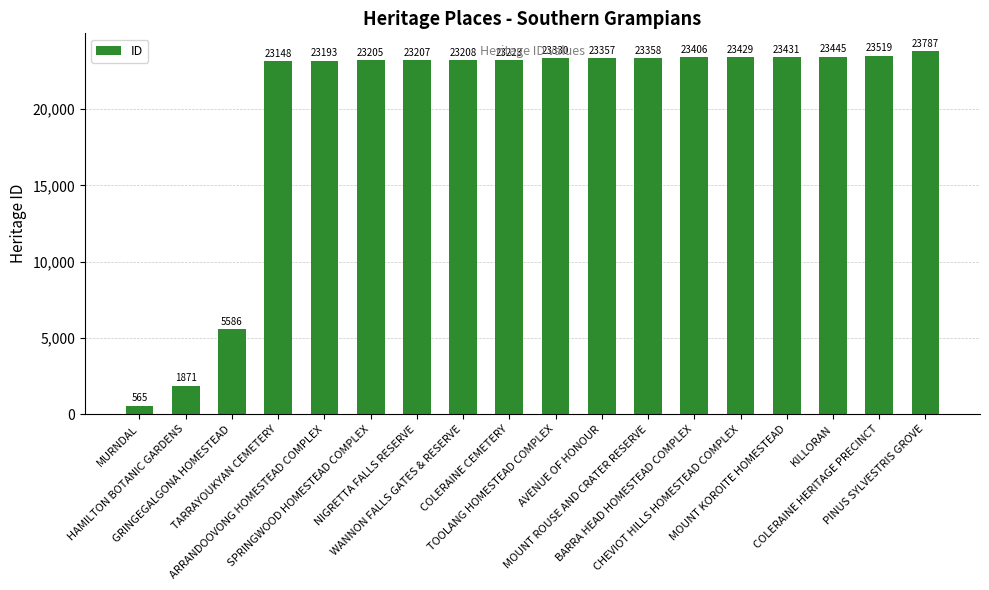

What value does the data have at ARRANDOOVONG HOMESTEAD COMPLEX?

23193